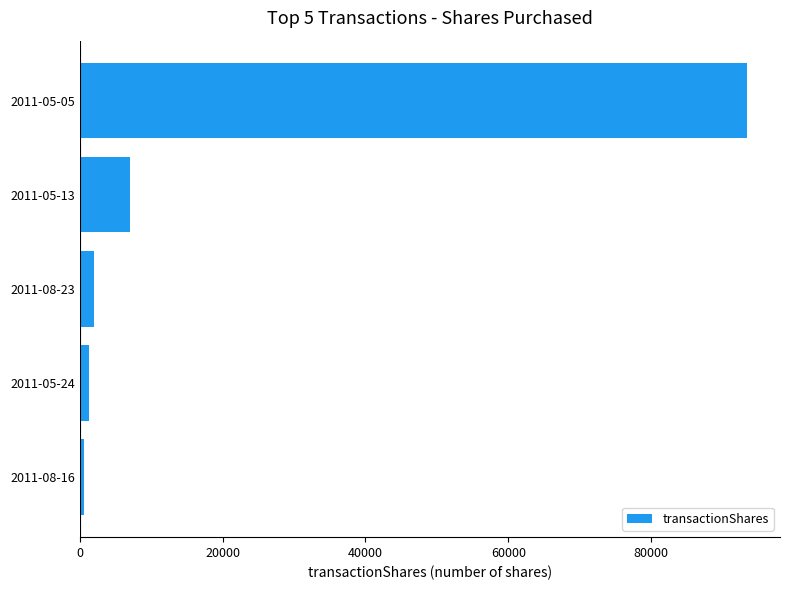

Reading top to bottom, list all the values displayed in this chart.

2011-05-05=93359	2011-05-13=7000	2011-08-23=2000	2011-05-24=1296	2011-08-16=640